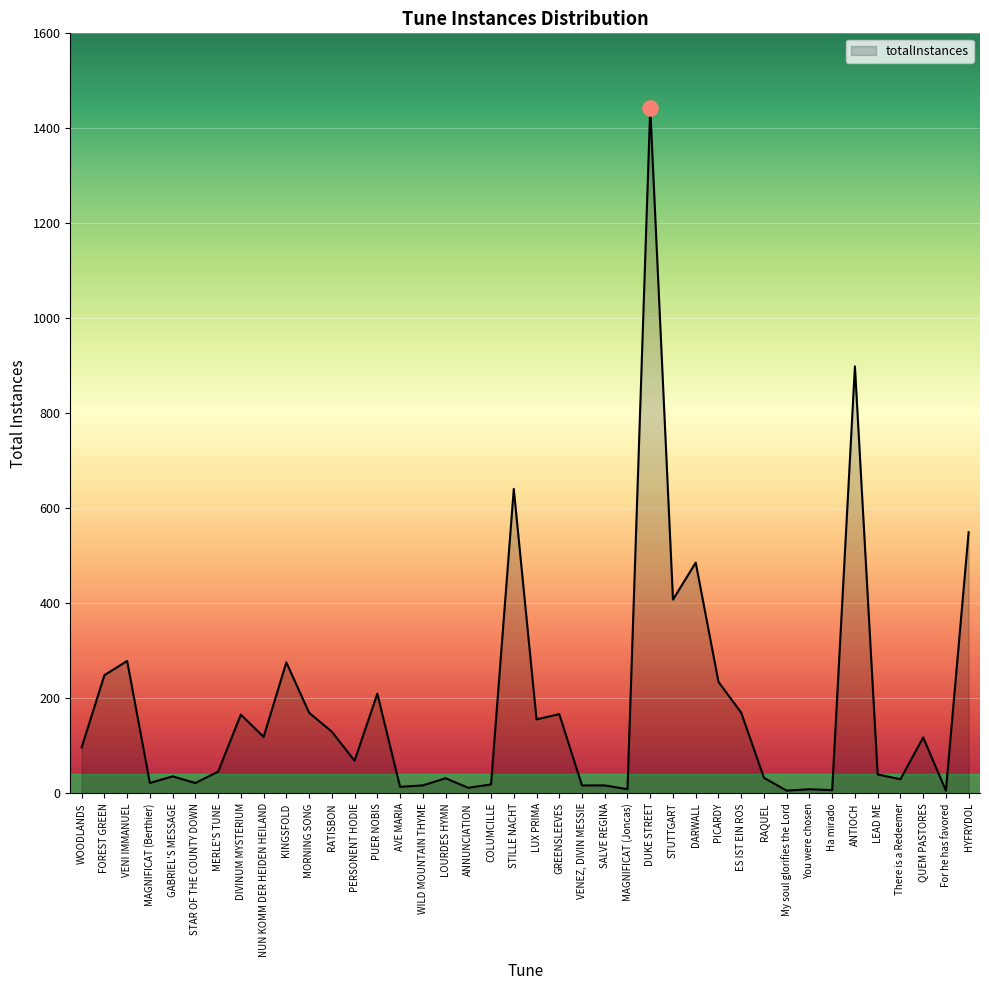

What is the change in value from LOURDES HYMN to HYFRYDOL?

+518